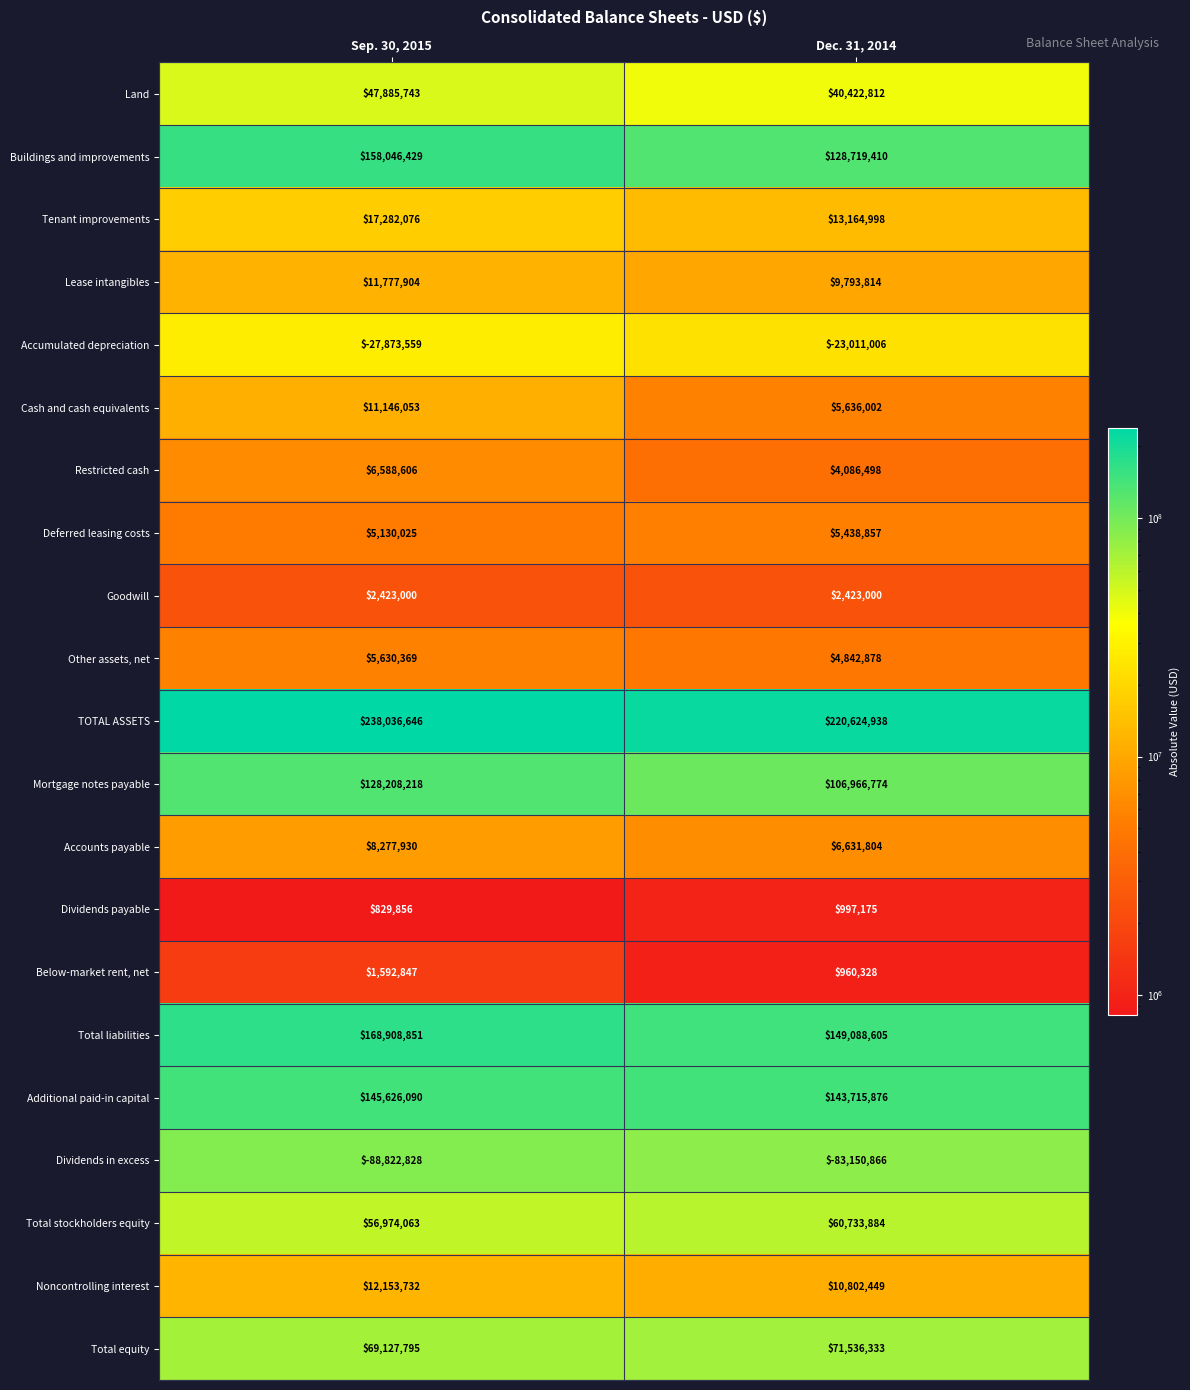

How many distinct data groups are displayed?

21